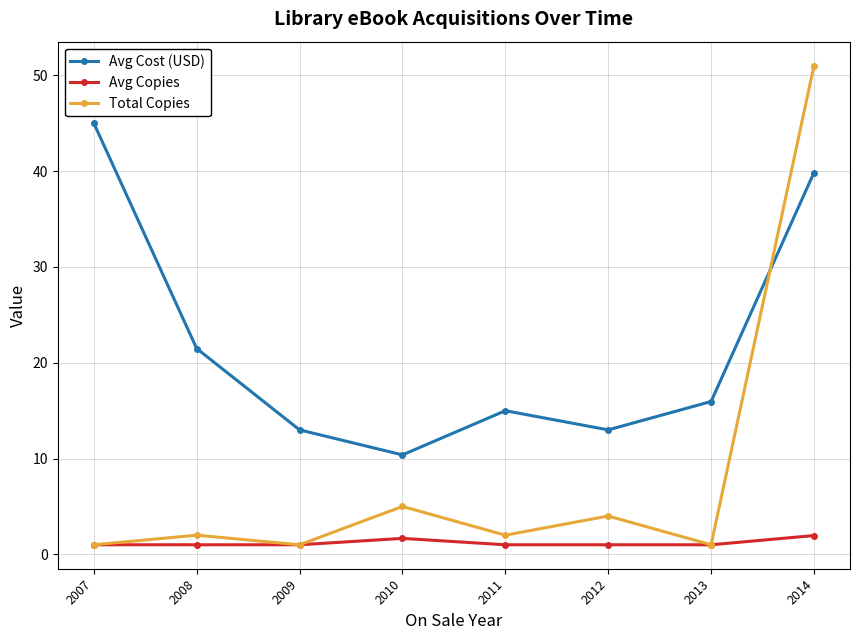

What is the total value across all series at 2014?

92.8